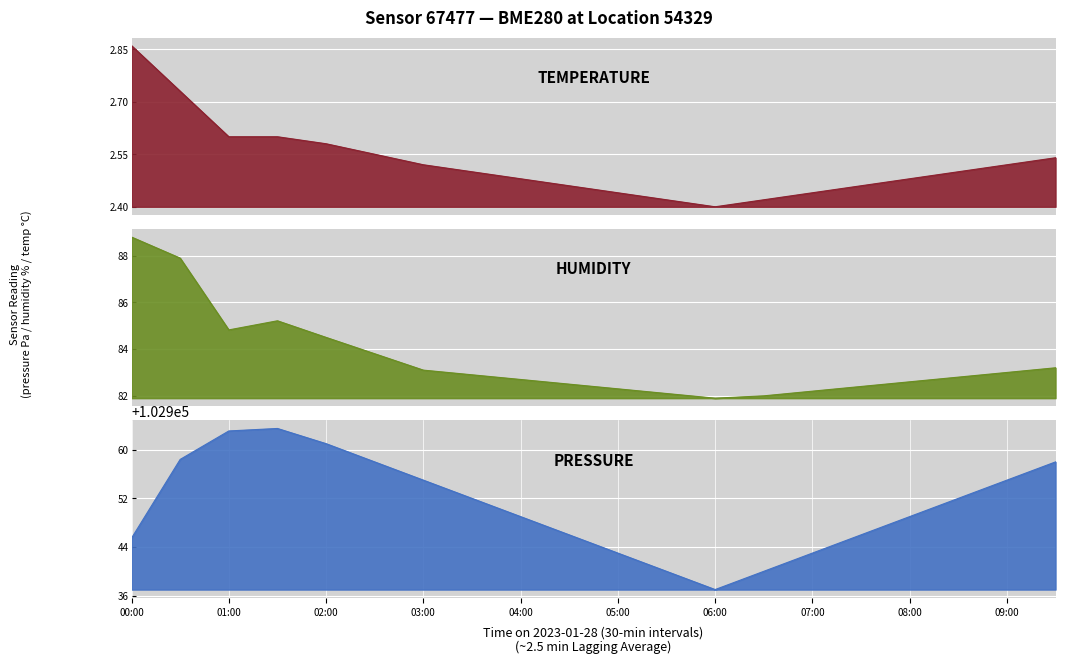

What is the average value of the temperature series?

2.5